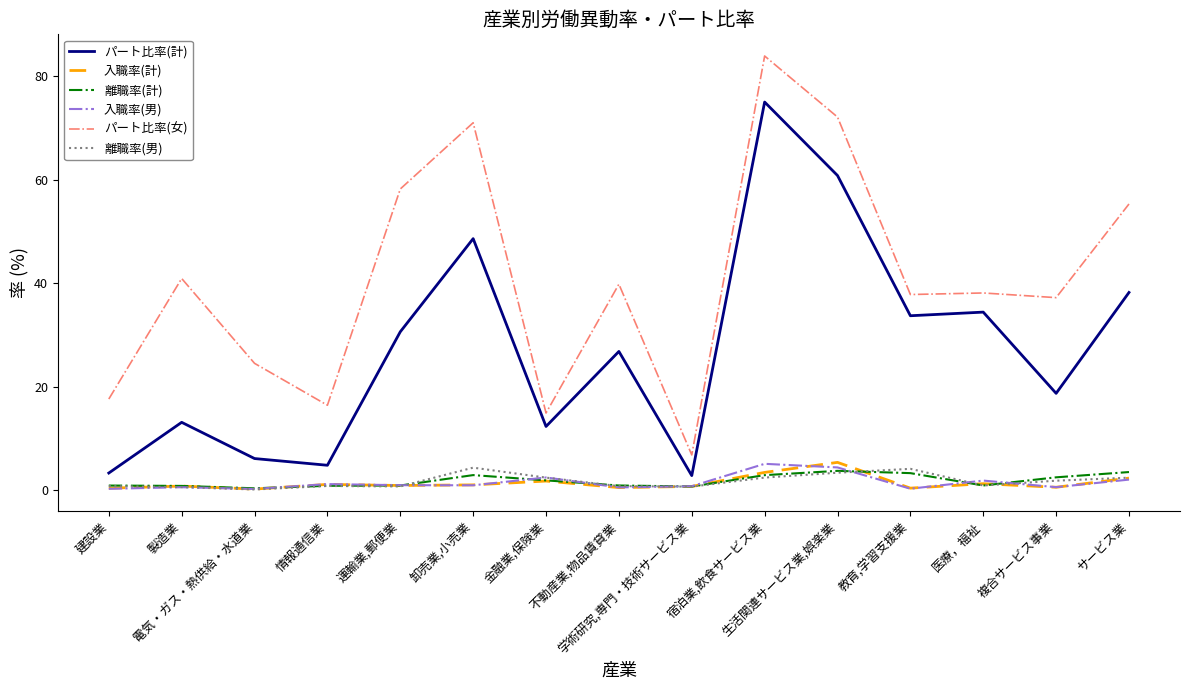

In 離職率(計), how many points are lower than both neighbors (excluding endpoints)?

3